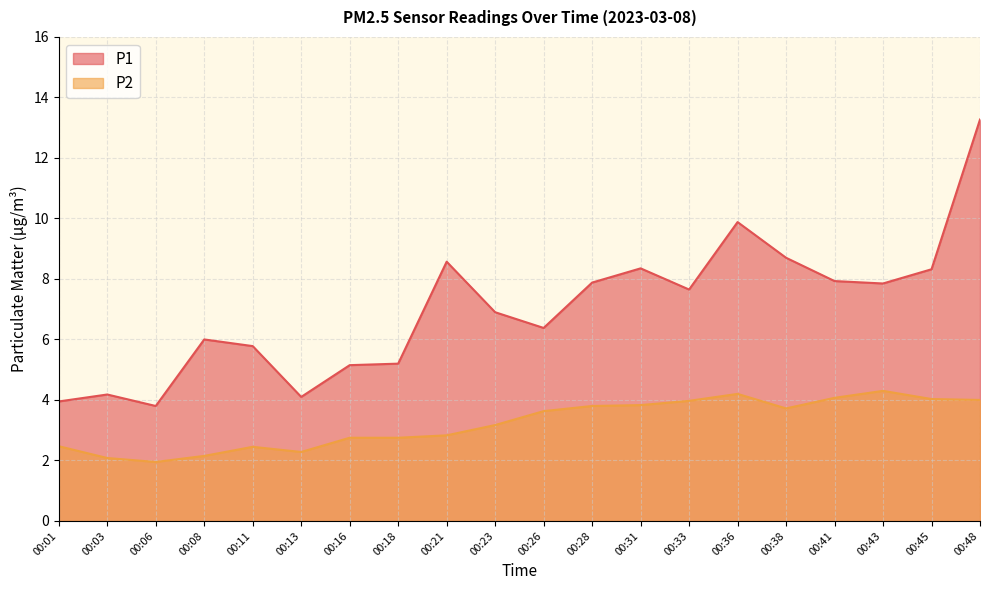

How many categories are shown in the chart?

20